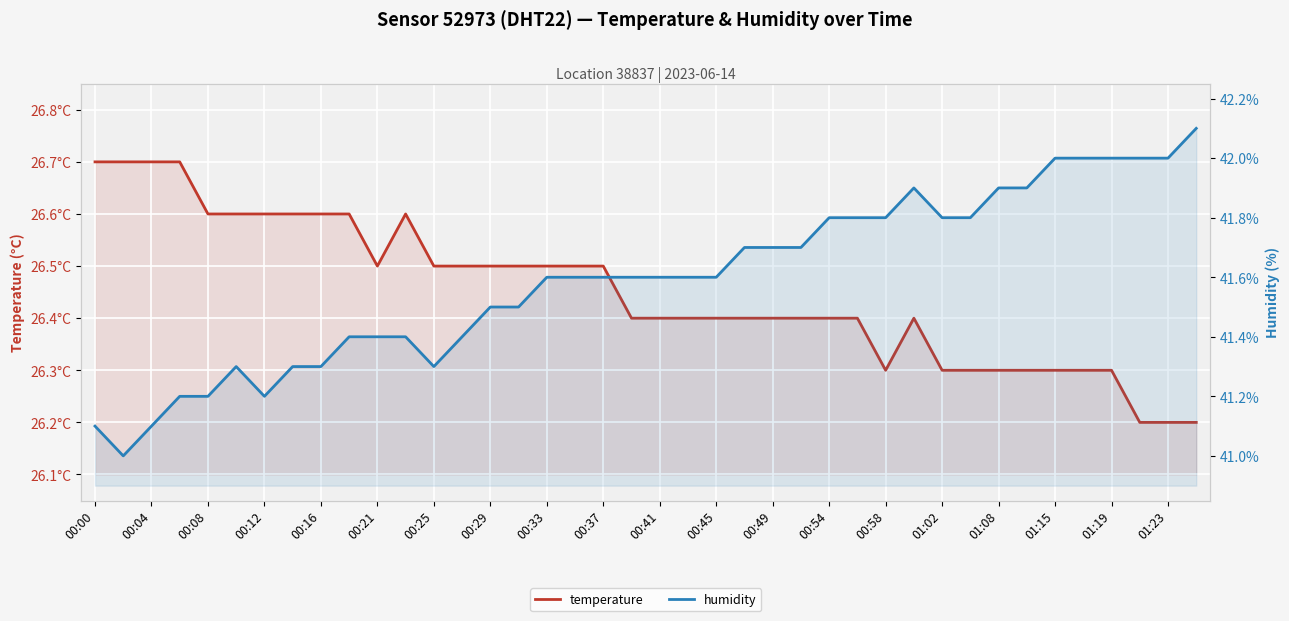

Rank the series by their average value, from highest to lowest.

humidity, temperature